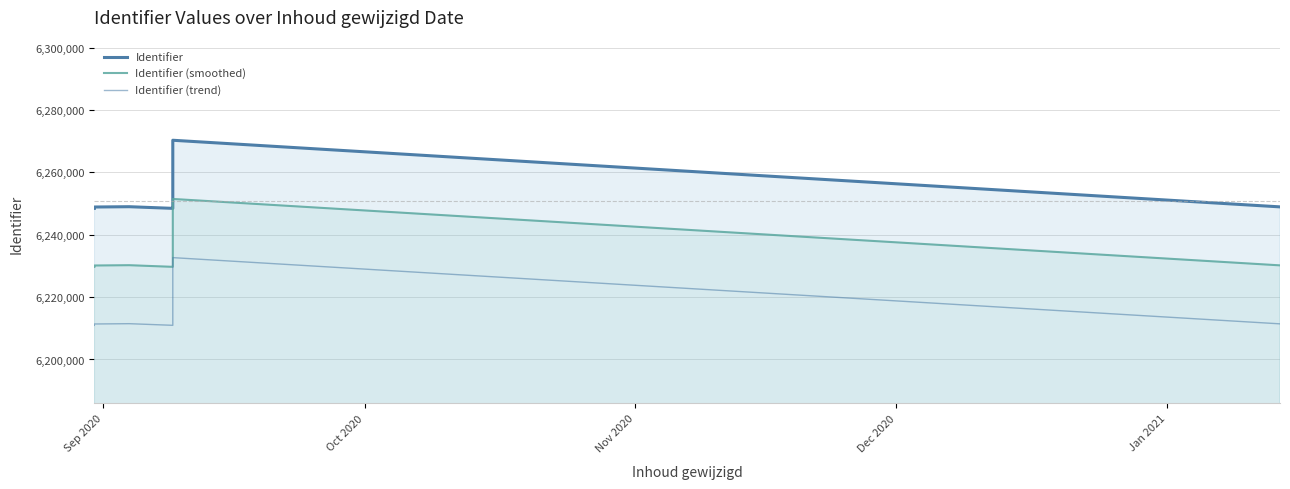

Which label corresponds to the smallest value in the chart?

Sep 2020